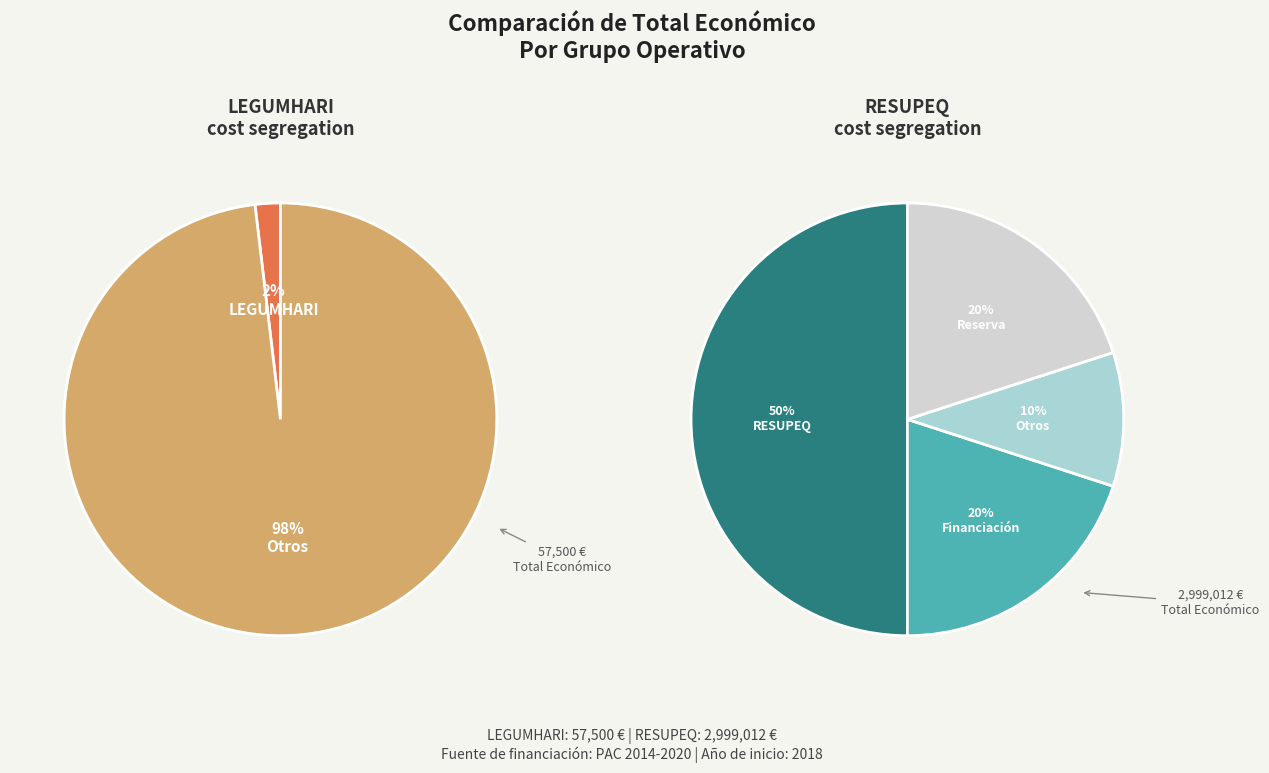

Rank the categories by value from lowest to highest.

Grupo Operativo LEGUMHARI, Grupo Operativo RESUPEQ